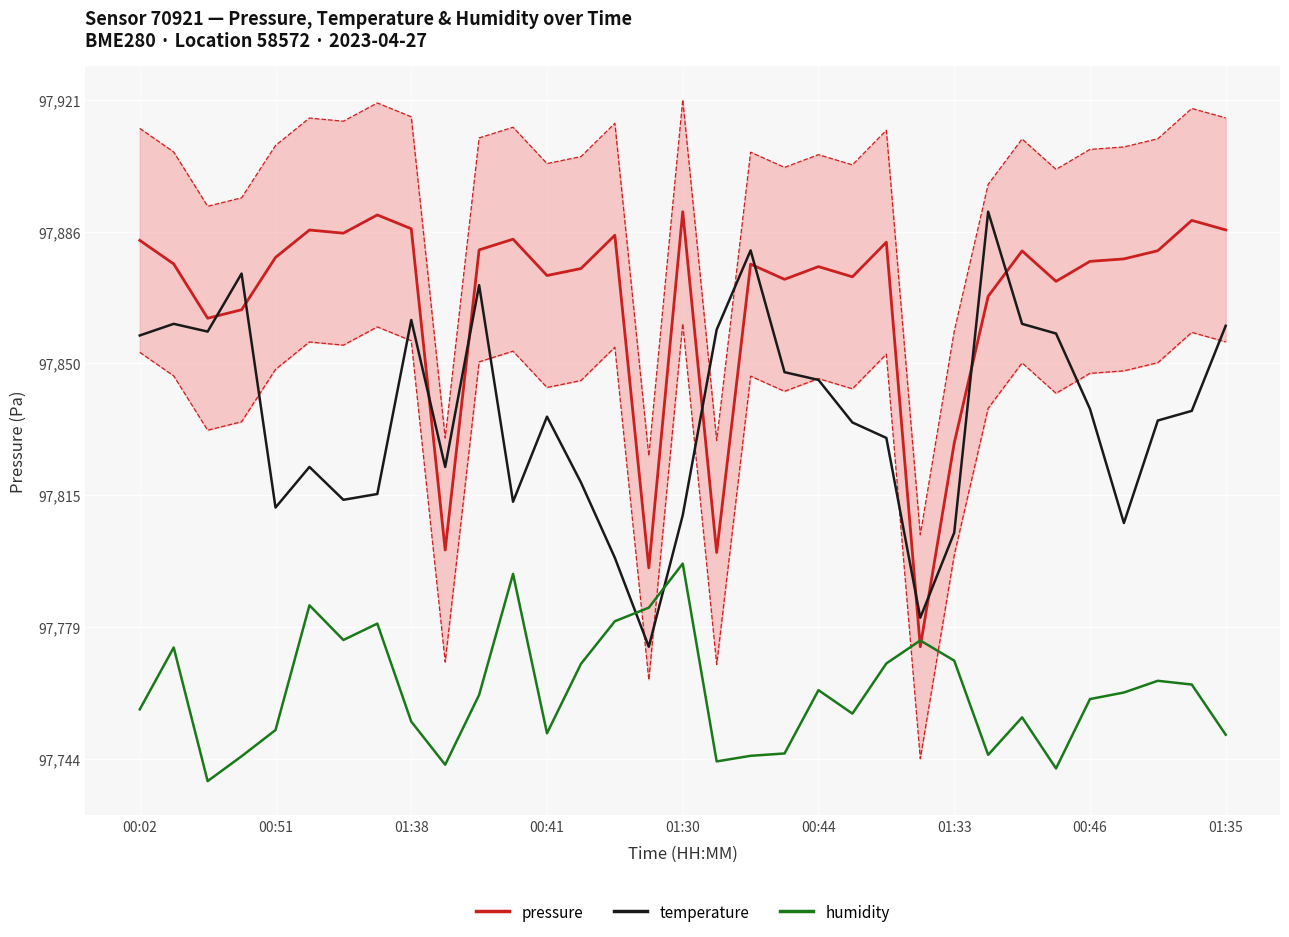

How many lines are shown in the chart?

3